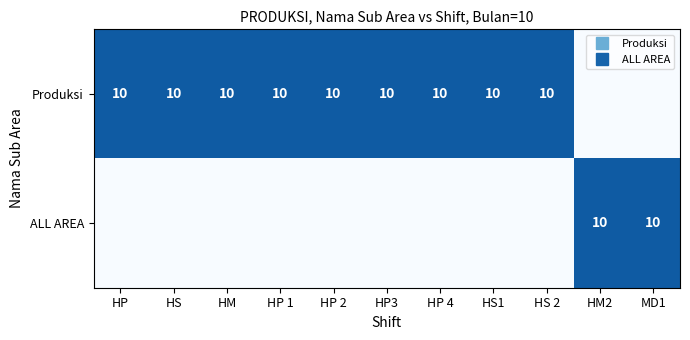

The ALL AREA series shows 4 at HP 2. True or false?

False